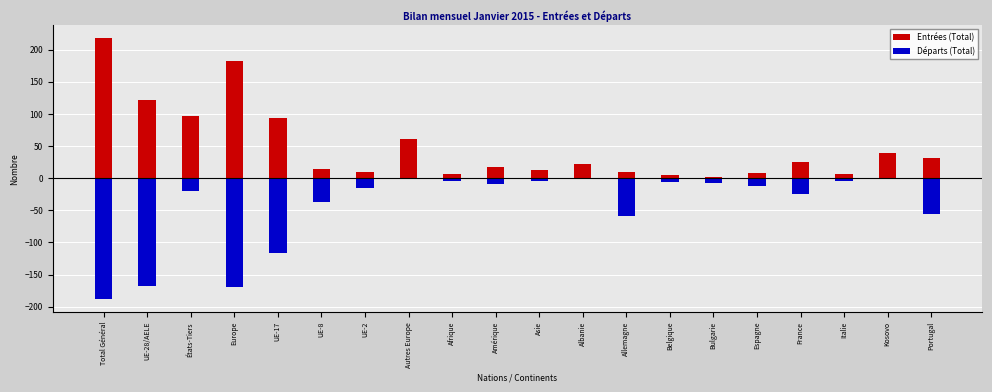

Which series changed the most between Autres Europe and Kosovo?

Entrées (Total)